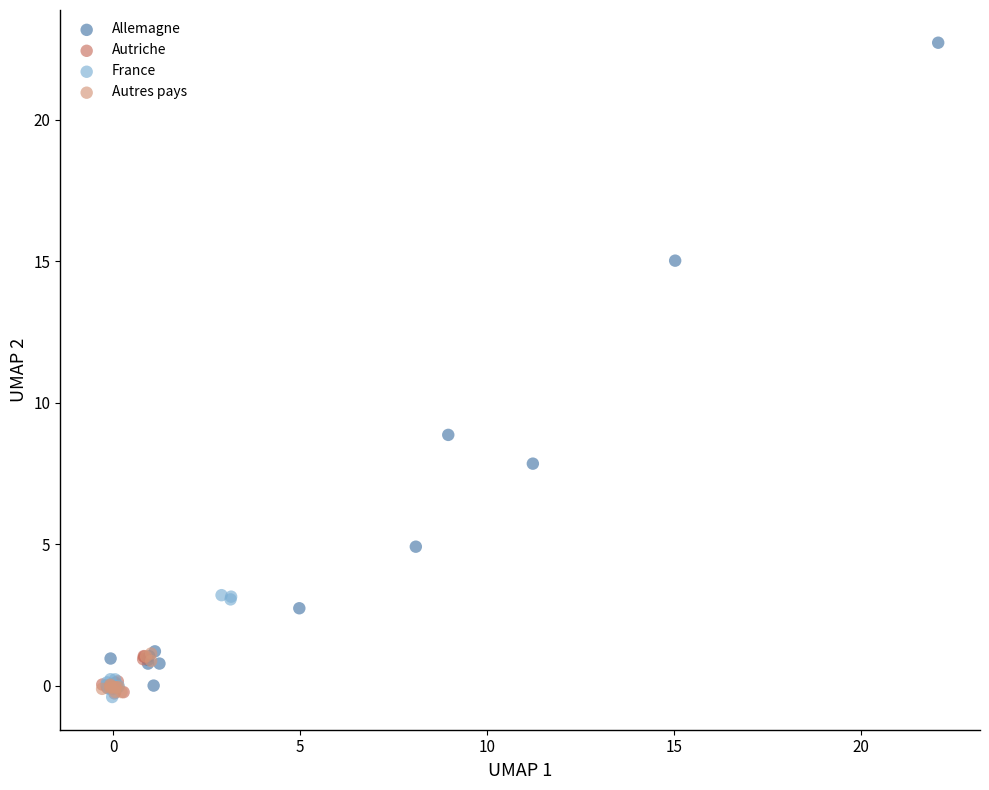

What are all the series names shown in the legend?

Allemagne, Autriche, France, Autres pays